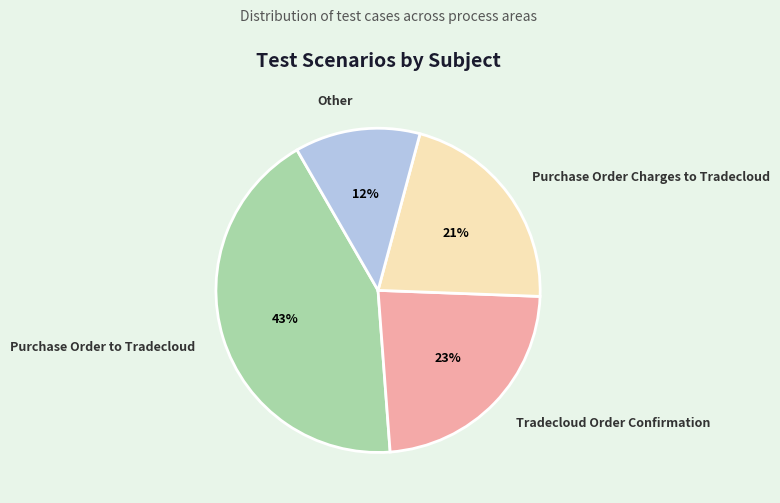

Do Tradecloud Order Confirmation and Purchase Order to Tradecloud together represent more than half of the pie?

Yes